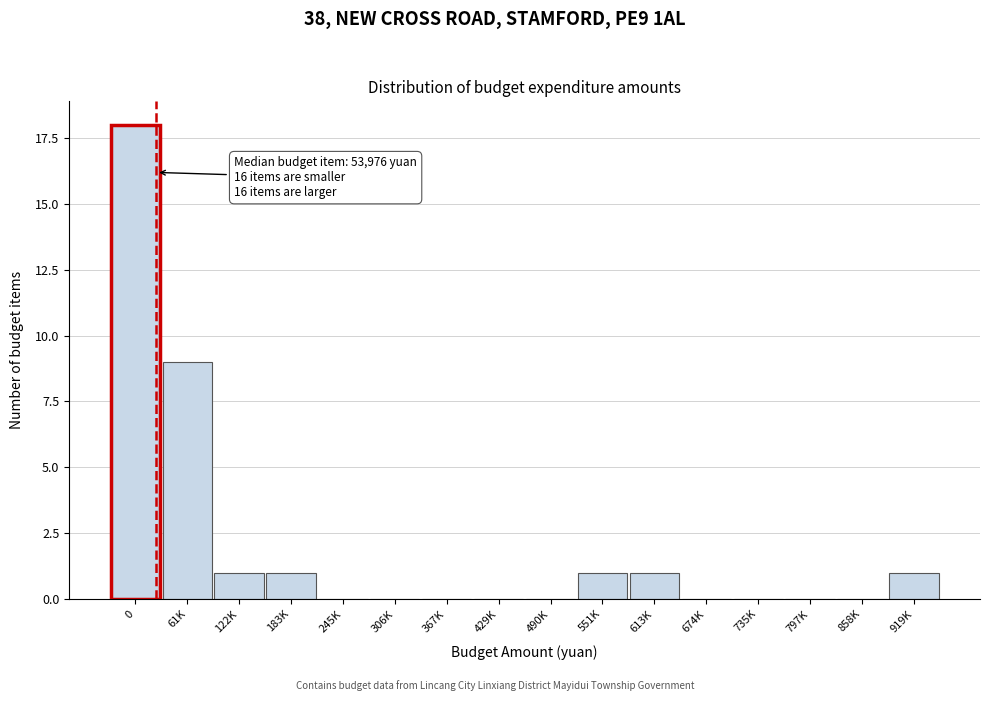

Reading left to right, list all the values displayed in this chart.

0=18	61K=9	122K=1	183K=1	245K=0	306K=0	367K=0	429K=0	490K=0	551K=1	613K=1	674K=0	735K=0	797K=0	858K=0	919K=1